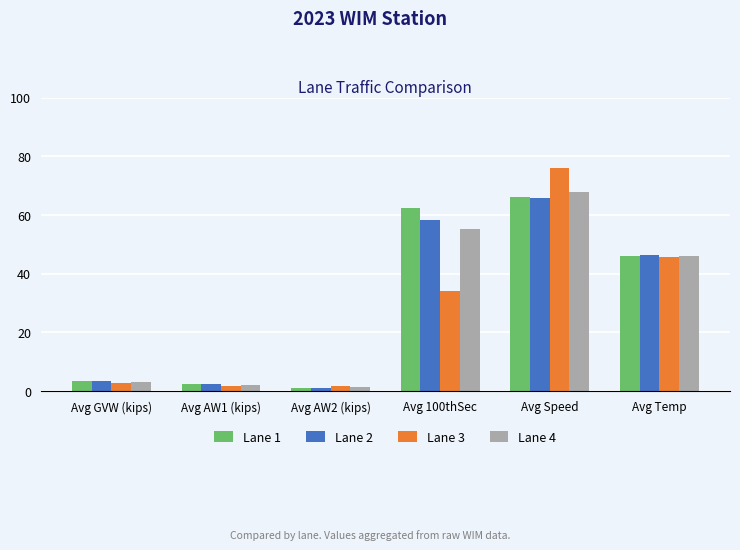

What position from the right is Avg AW1 (kips)?

5